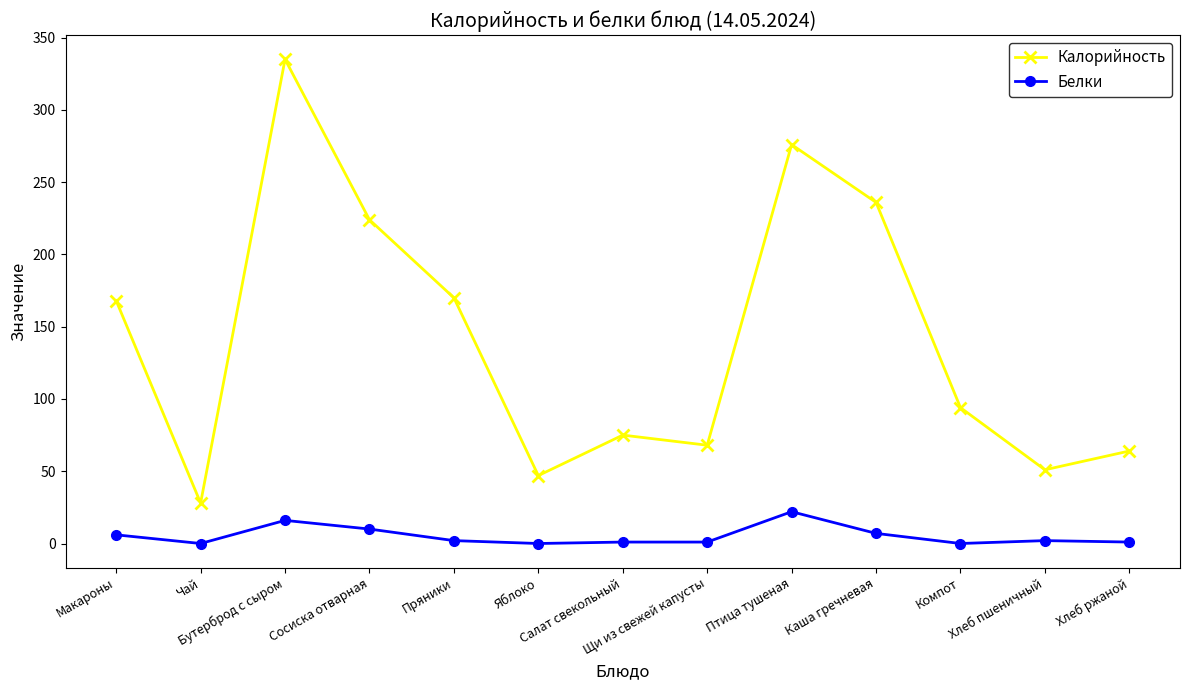

What is the sum of all Белки values?

68